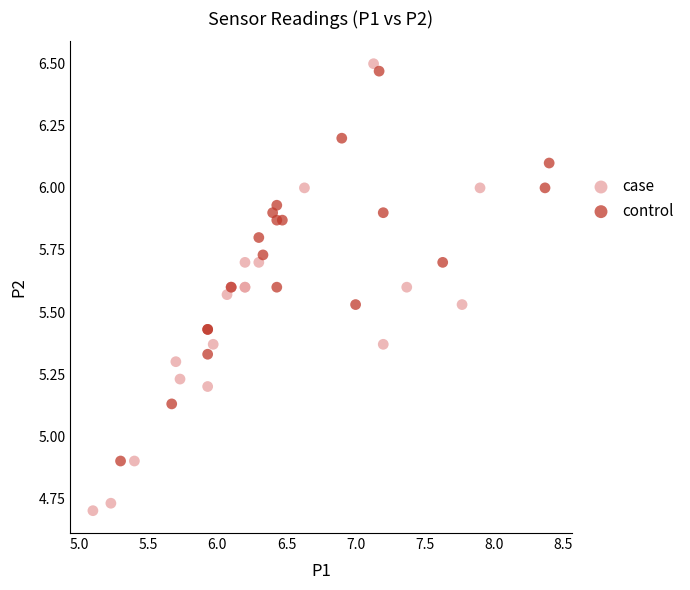

Which series has the largest Y range (max minus min)?

case